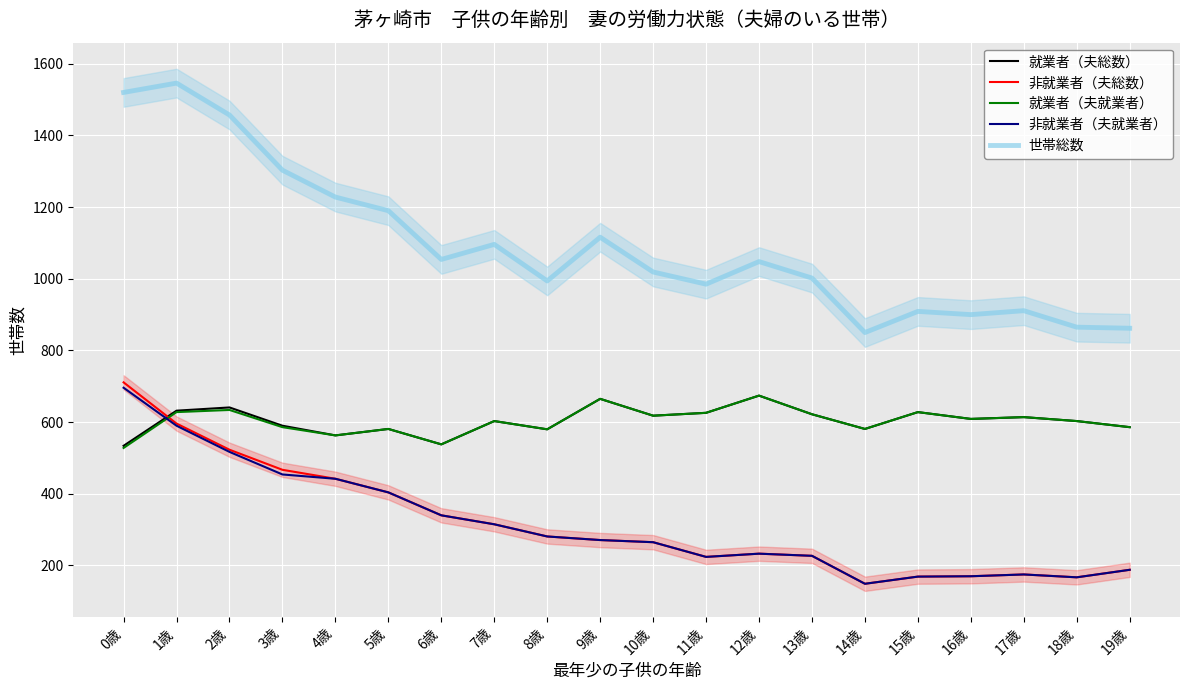

What is the highest value of the 就業者（夫就業者） series?

674